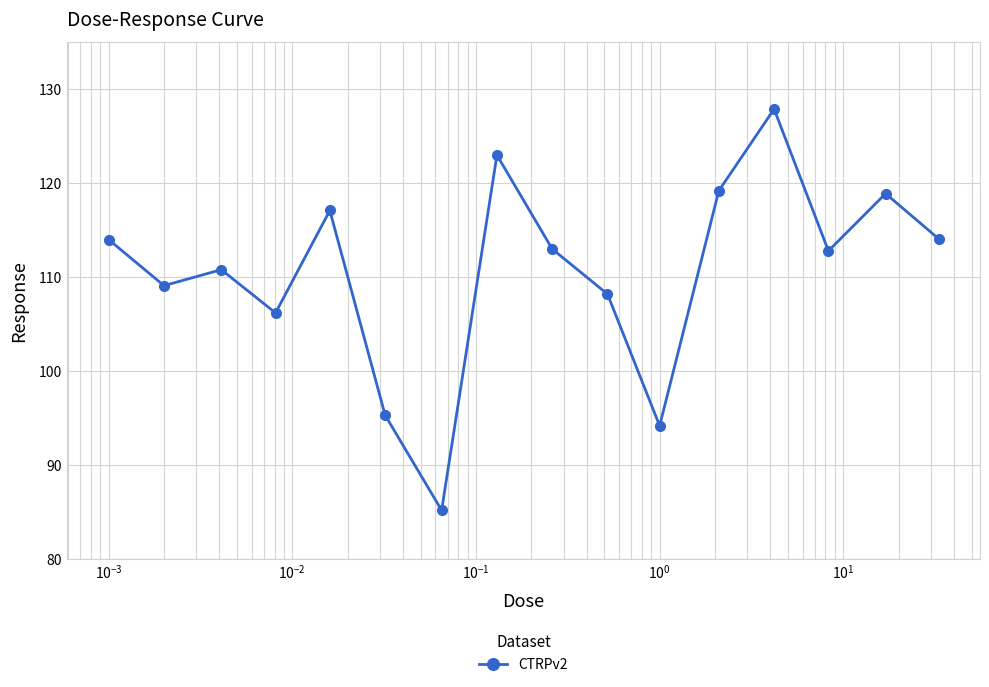

What is the smallest value displayed?

85.2